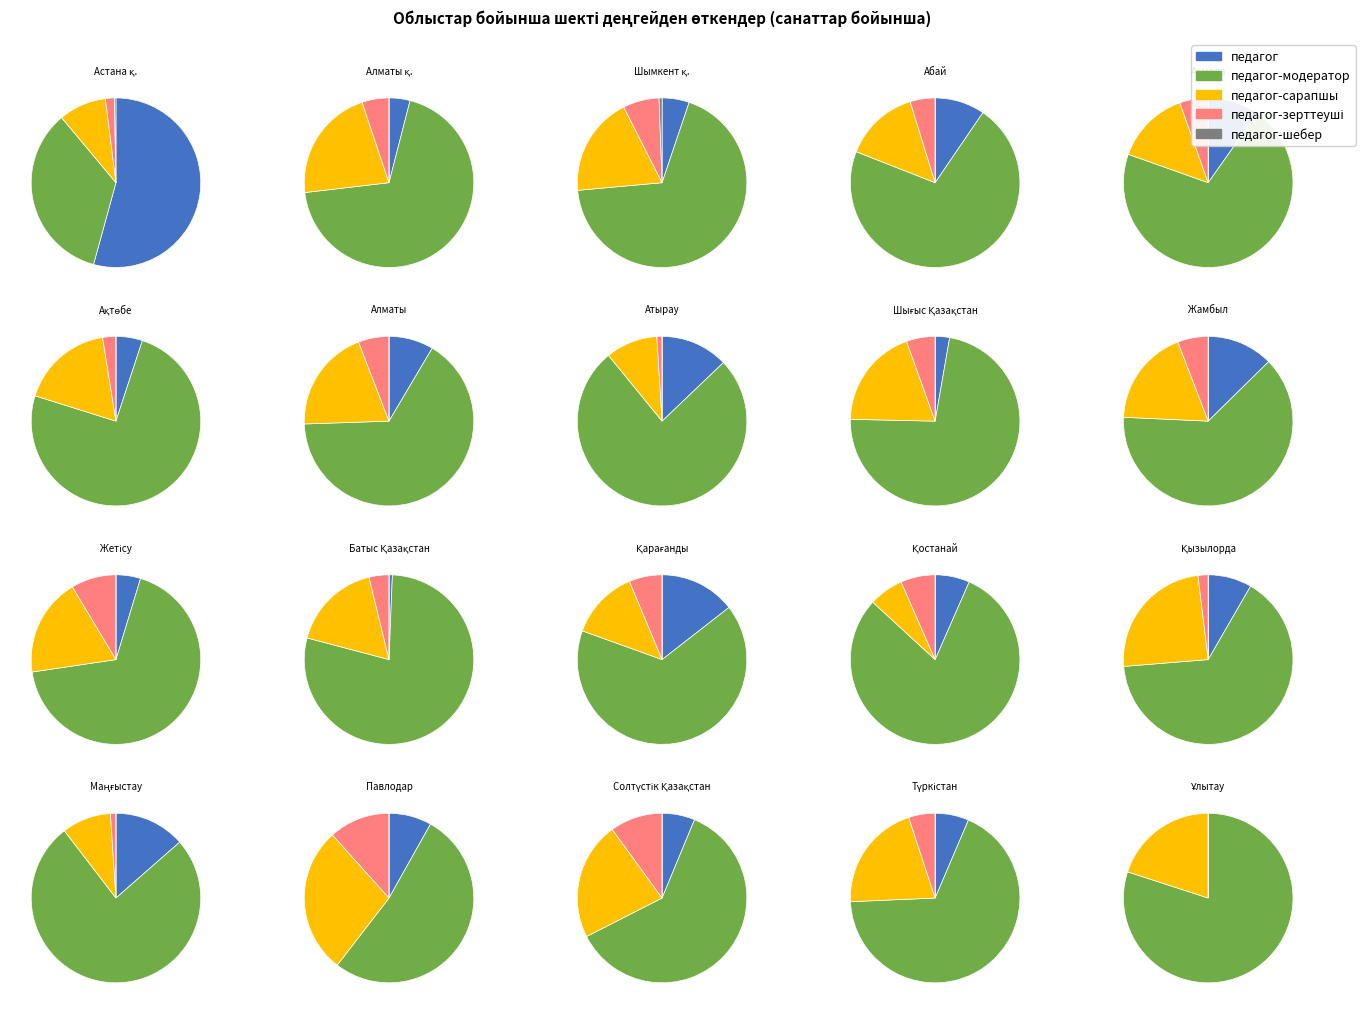

How many segments does this pie chart have?

20